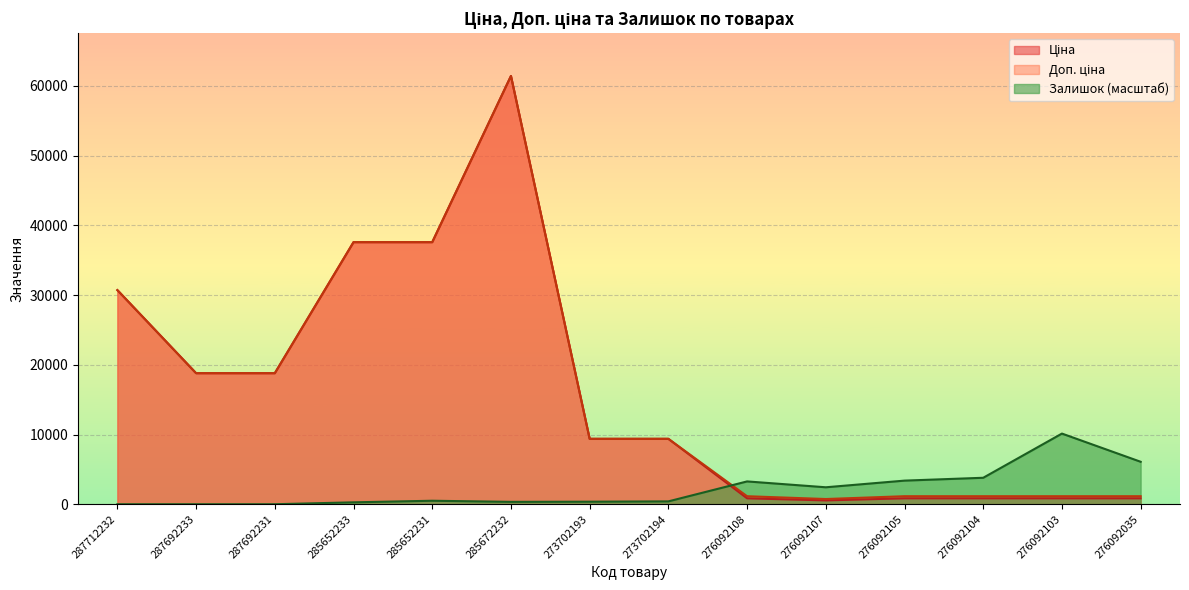

The value of Доп. ціна at 285652231 is 60767.8. True or false?

False